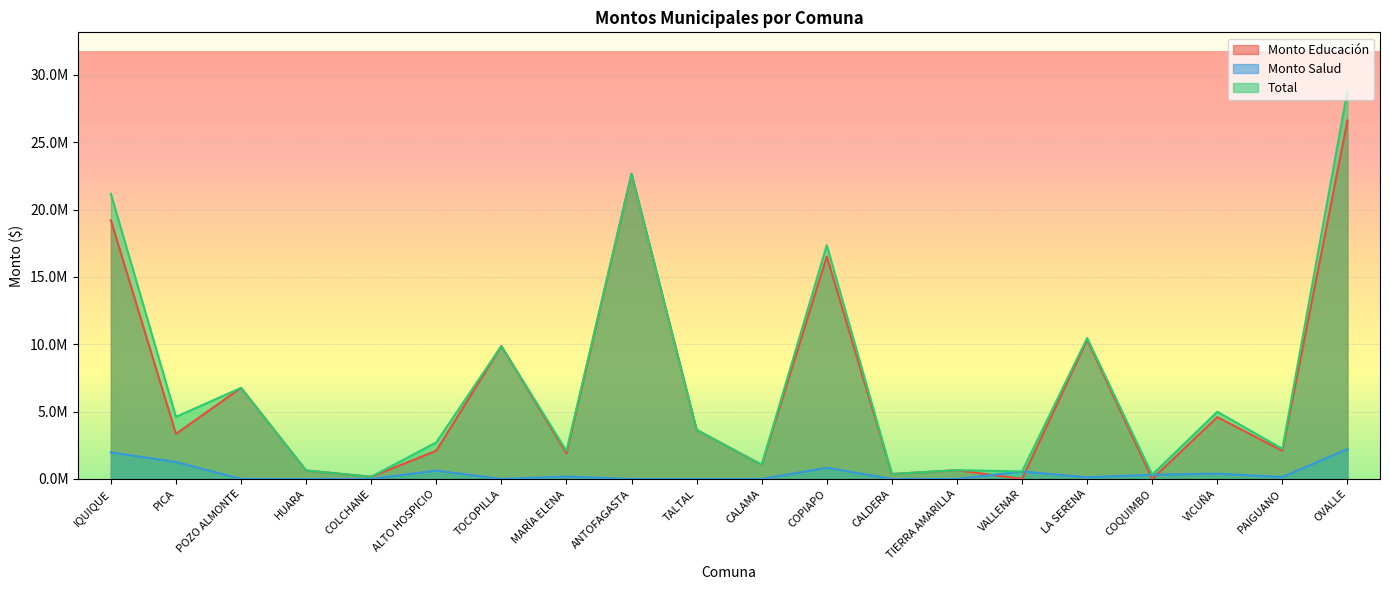

At which category is the sum across all series the highest?

OVALLE